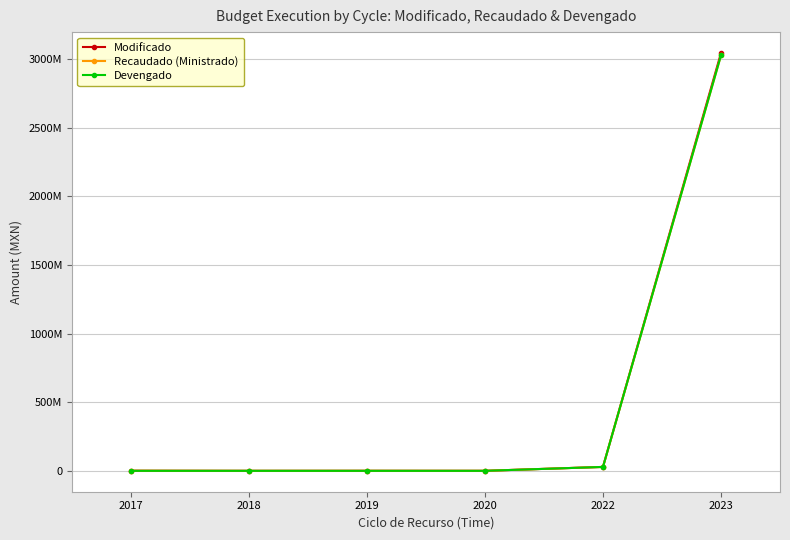

What are all the series names shown in the legend?

Modificado, Recaudado (Ministrado), Devengado